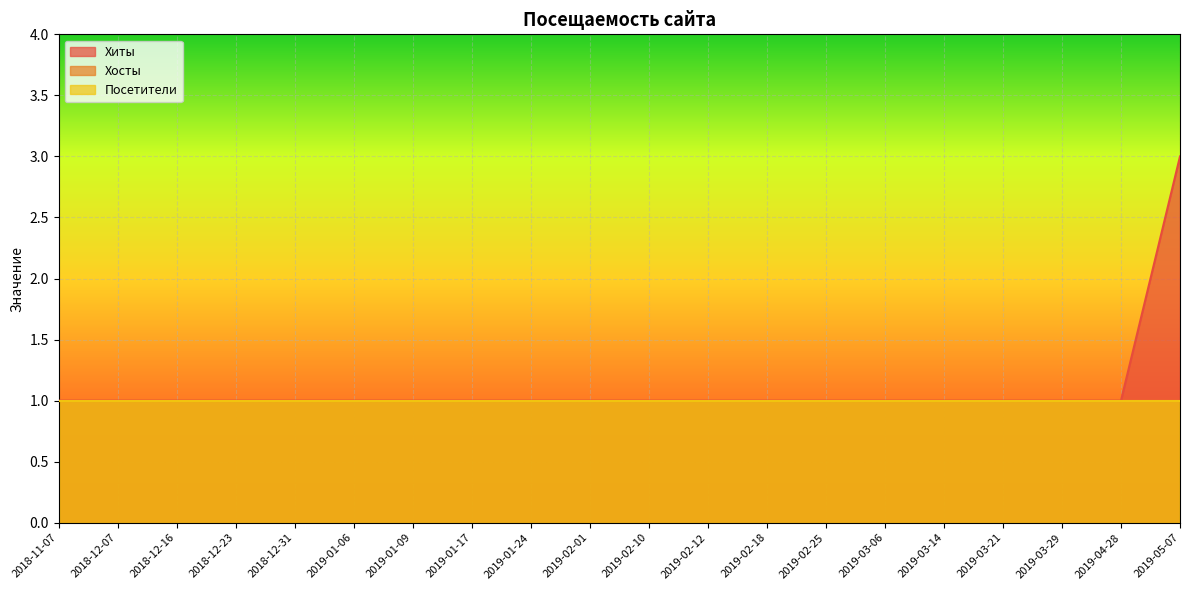

What is the value of the Хиты point at the 18th from the left?

1